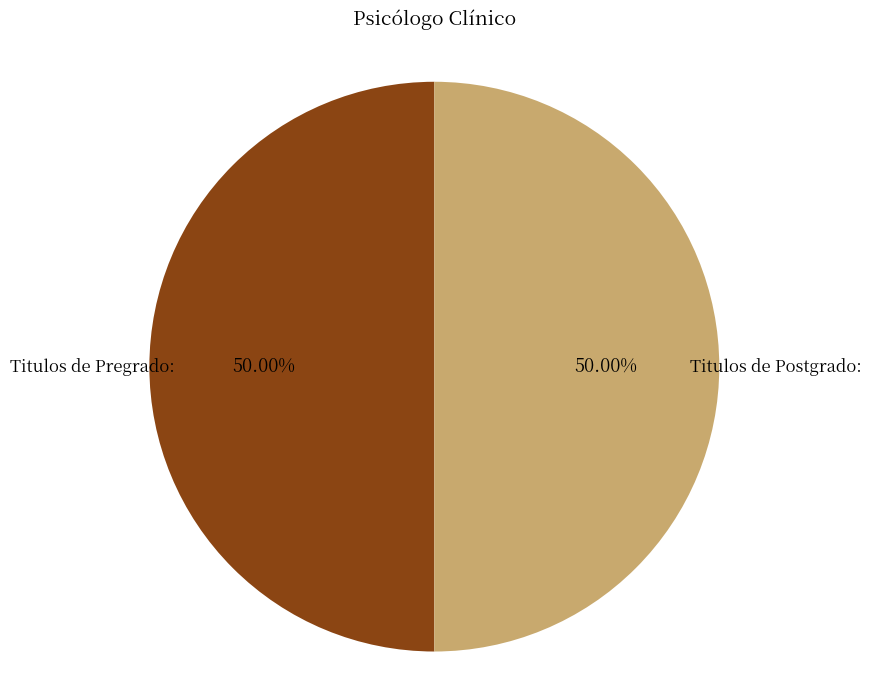

To the nearest percent, what is the average slice percentage?

50%